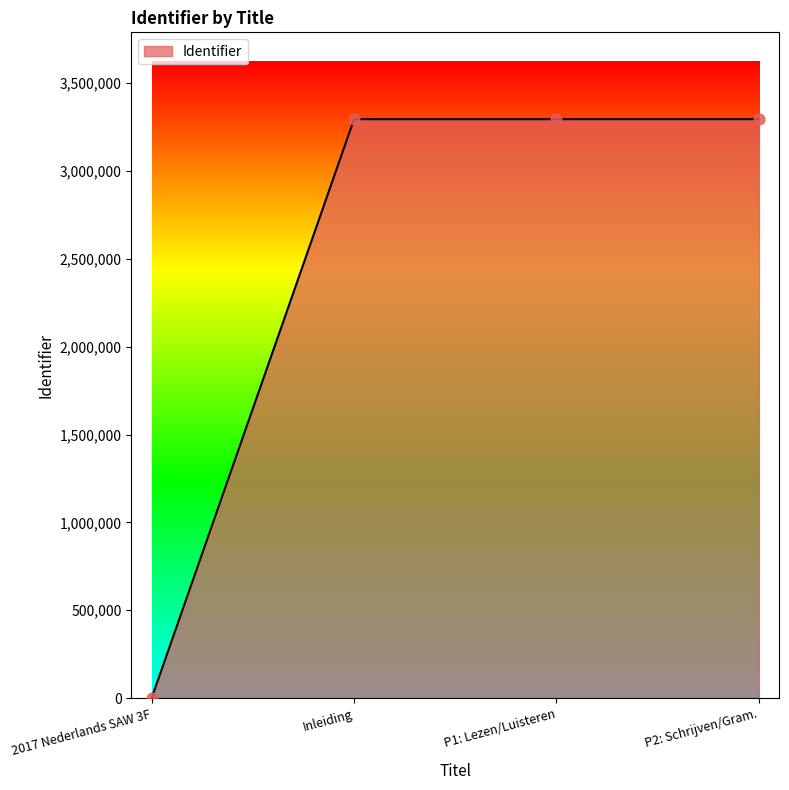

Approximately how many times larger is the value at Inleiding compared to P1: Lezen/Luisteren?

1.0